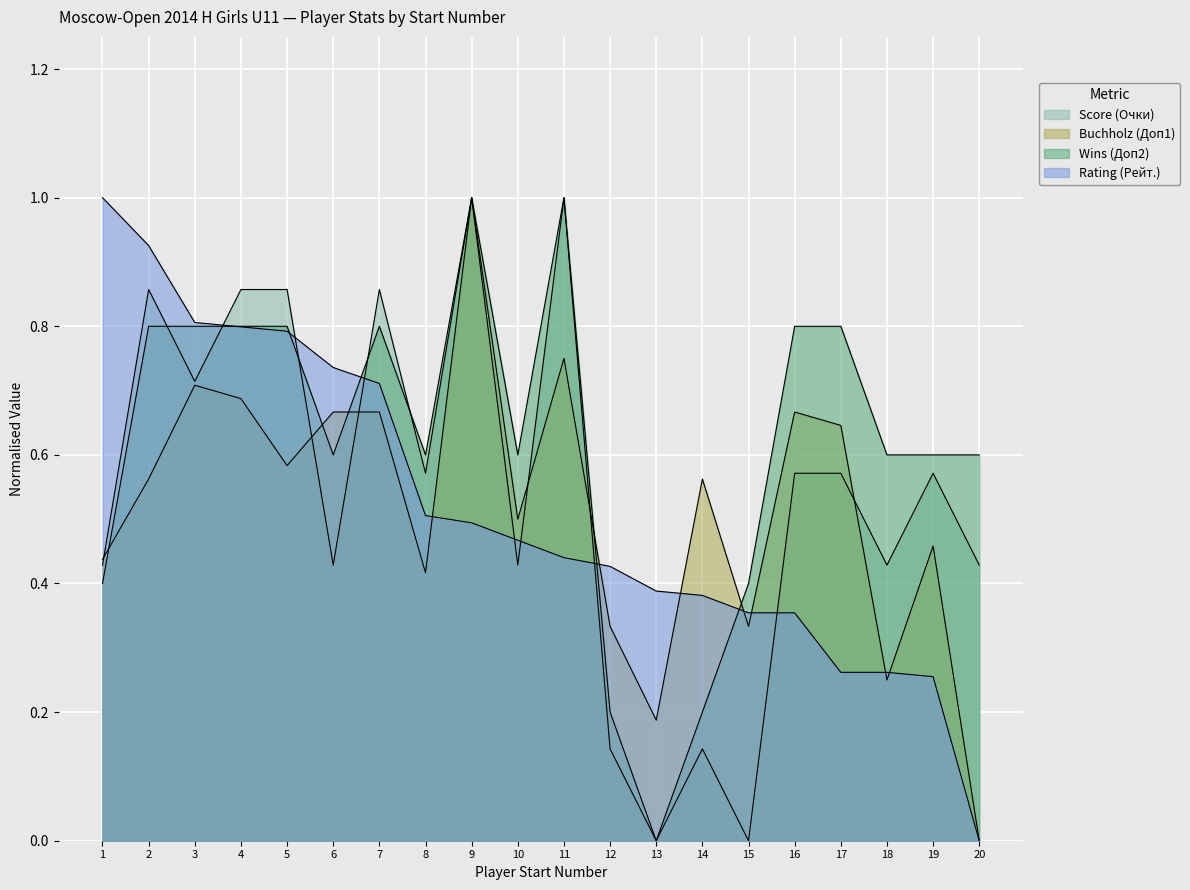

Reading left to right, extract all data points from this chart.

Score (Очки): 0.4	0.9	0.7	0.9	0.9	0.4	0.9	0.6	1.0	0.4	1.0	0.1	0.0	0.1	0.0	0.6	0.6	0.4	0.6	0.4
Buchholz (Доп1): 0.4	0.6	0.7	0.7	0.6	0.7	0.7	0.4	1.0	0.5	0.8	0.3	0.2	0.6	0.3	0.7	0.6	0.2	0.5	0.0
Wins (Доп2): 0.4	0.8	0.8	0.8	0.8	0.6	0.8	0.6	1.0	0.6	1.0	0.2	0.0	0.2	0.4	0.8	0.8	0.6	0.6	0.6
Rating (Рейт.): 1.0	0.9	0.8	0.8	0.8	0.7	0.7	0.5	0.5	0.5	0.4	0.4	0.4	0.4	0.4	0.4	0.3	0.3	0.3	0.0